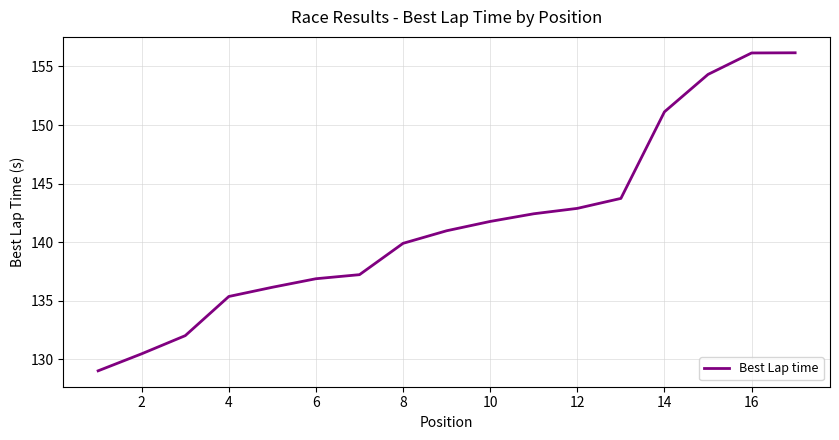

True or false: the data has more than 2 interior local peaks.

False